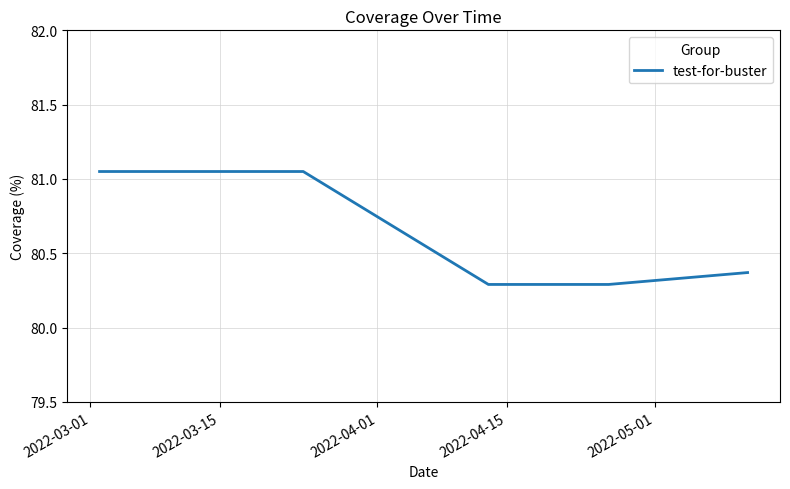

What is the minimum value shown in the chart?

80.3